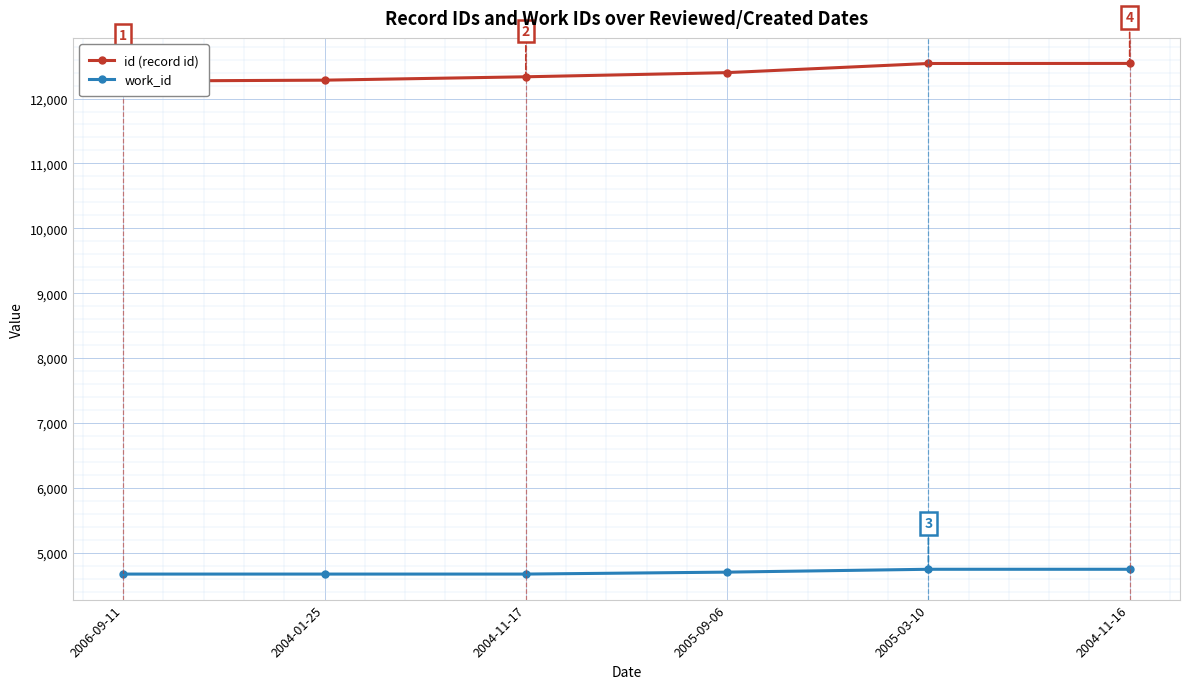

Which label corresponds to the largest value in the chart?

2004-11-16